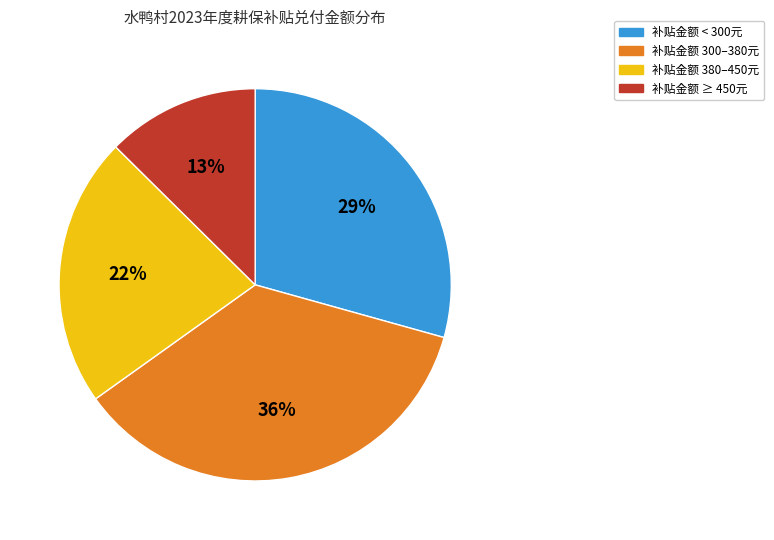

What percentage is the 补贴金额 < 300元 slice, to the nearest percent?

29%